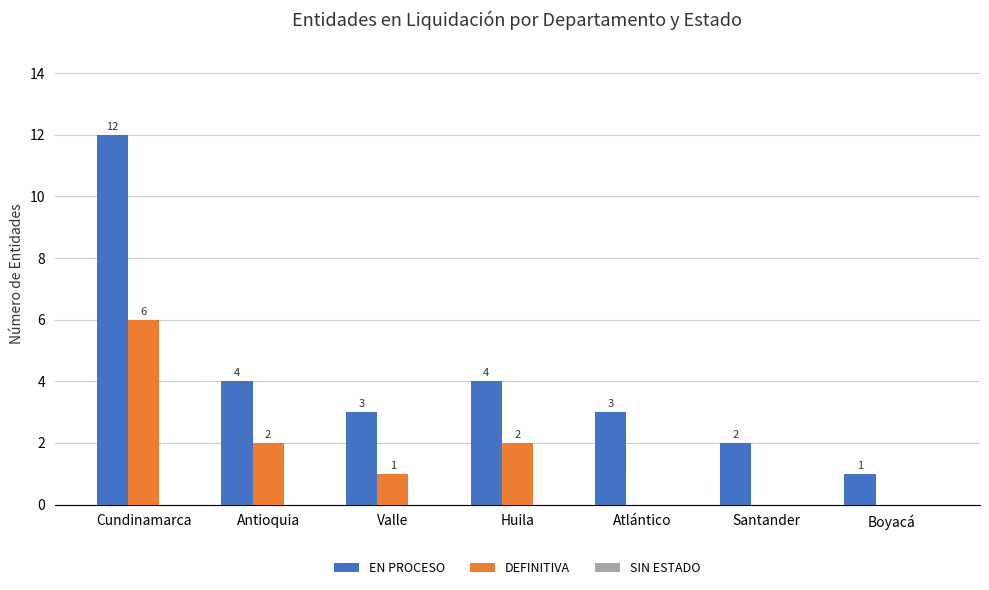

What is the total value across all series at Antioquia?

6